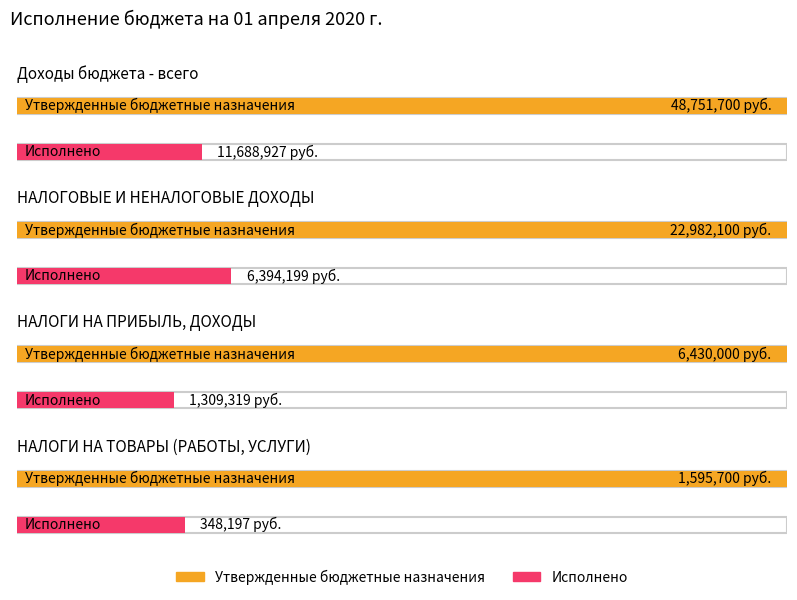

What is the approximate value of Исполнено at НАЛОГИ НА ТОВАРЫ (РАБОТЫ, УСЛУГИ)?

348197.1